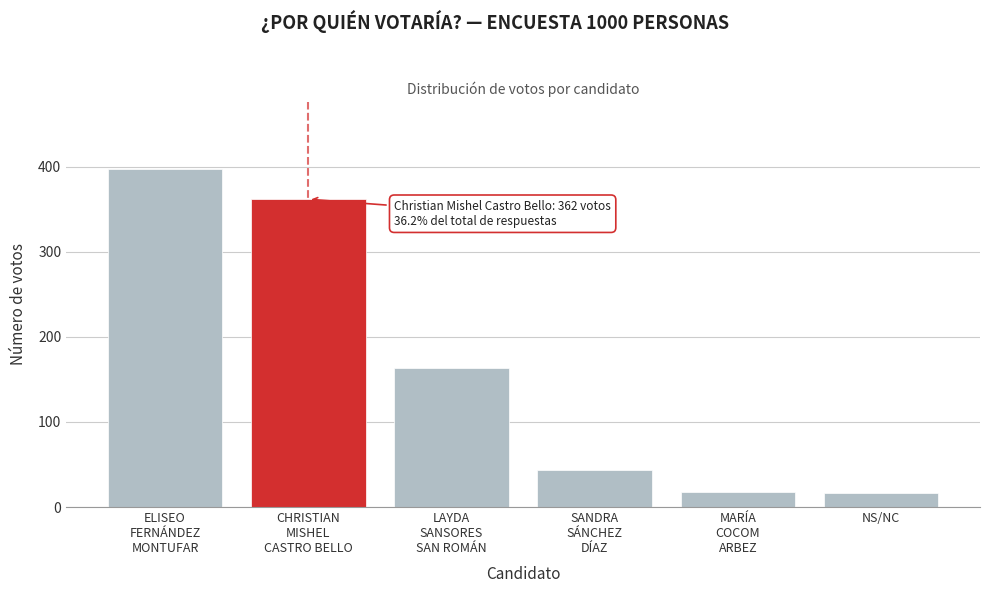

What is the greatest value displayed?

397